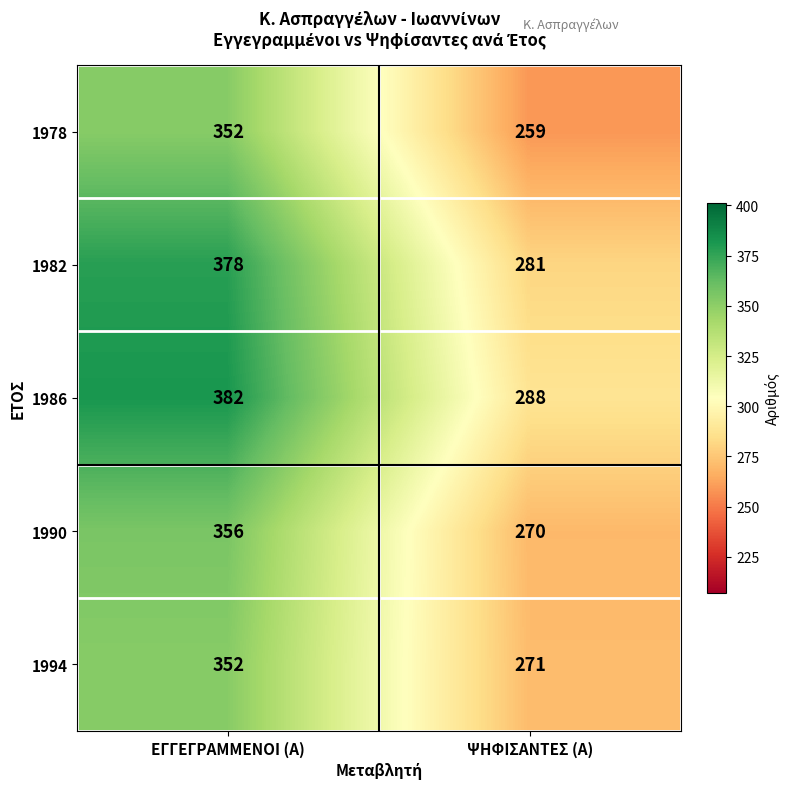

List the labels in order of 1986 value, largest first.

ΕΓΓΕΓΡΑΜΜΕΝΟΙ (Α), ΨΗΦΙΣΑΝΤΕΣ (Α)